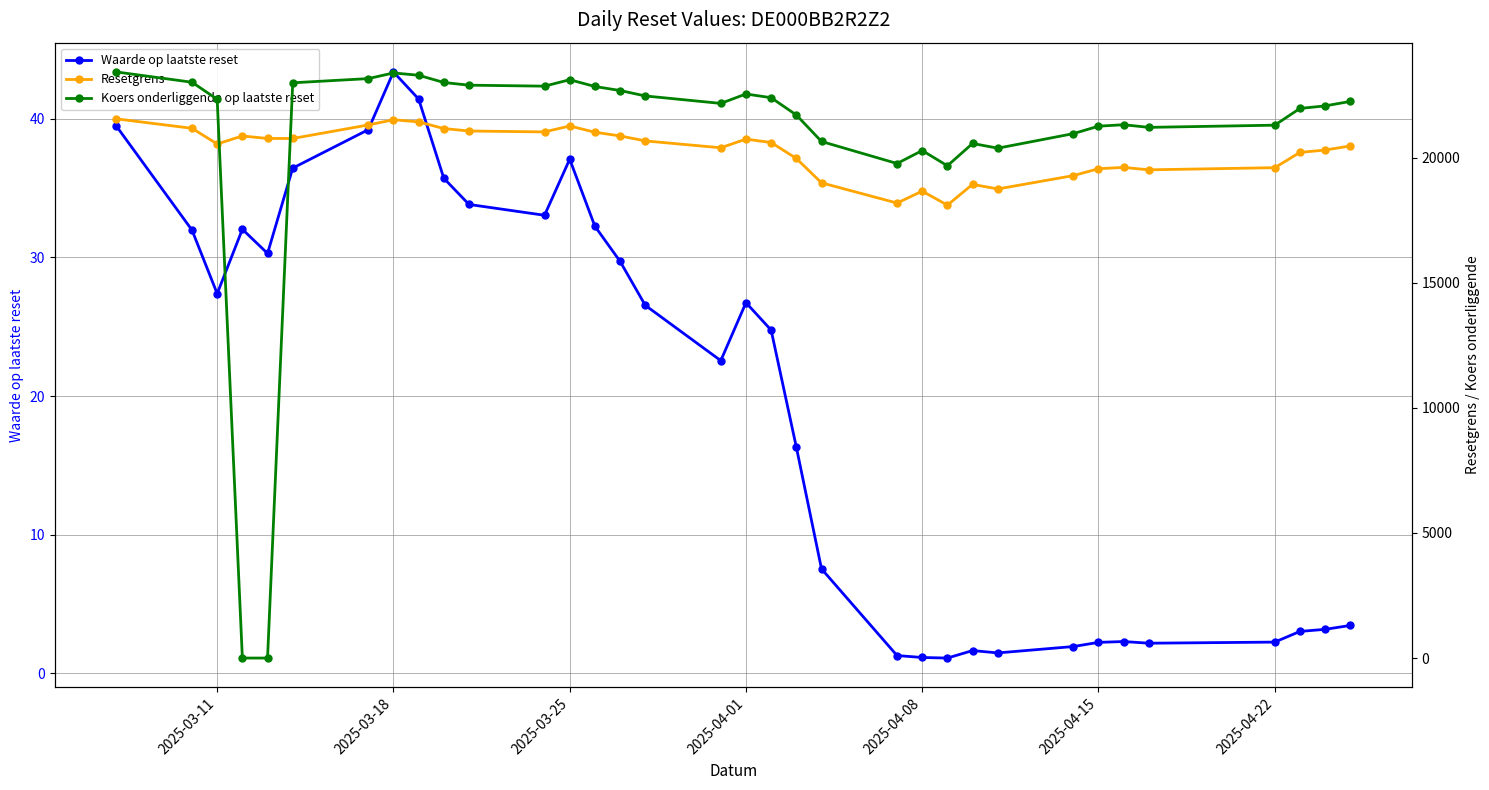

What is the highest value of the Waarde op laatste reset series?

43.4